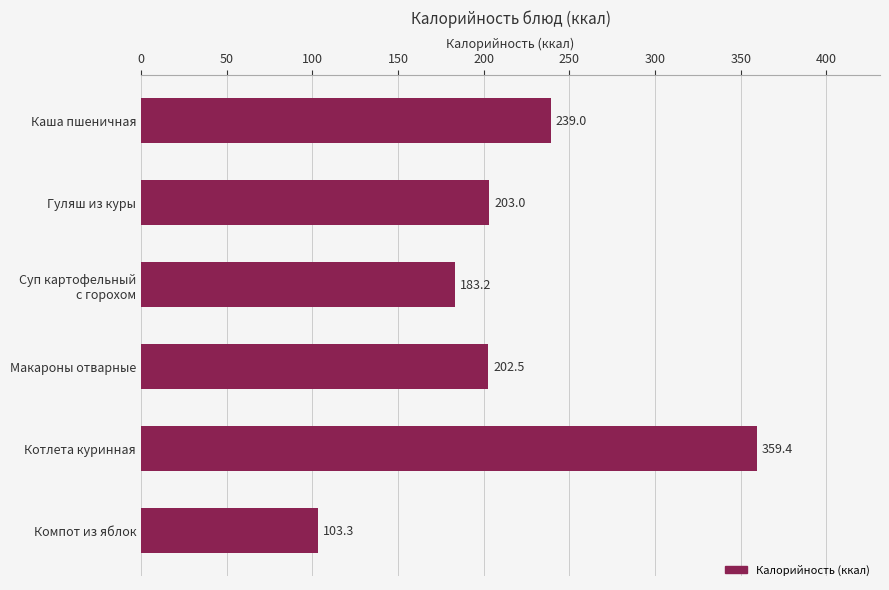

How many distinct data groups are displayed?

1